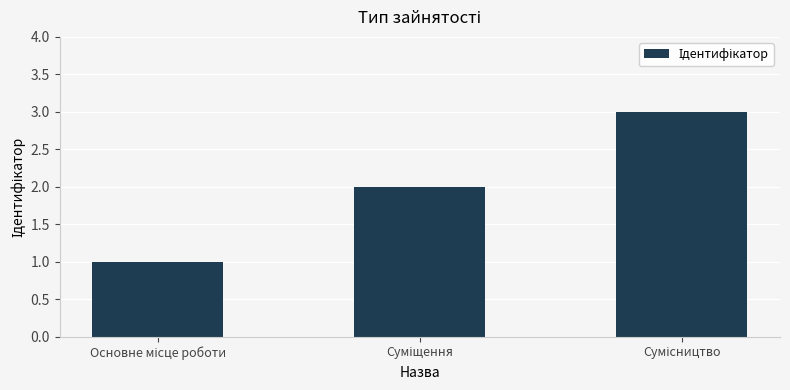

What is the greatest value displayed?

3